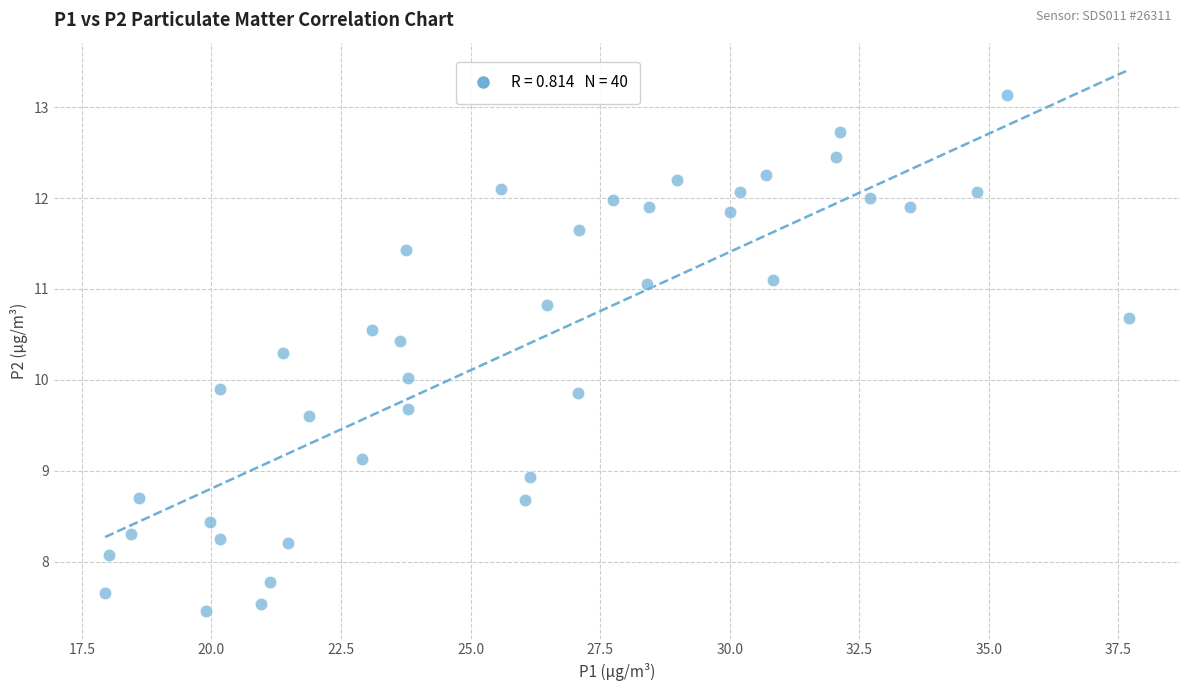

What is the range of Y values (max minus min)?

5.7